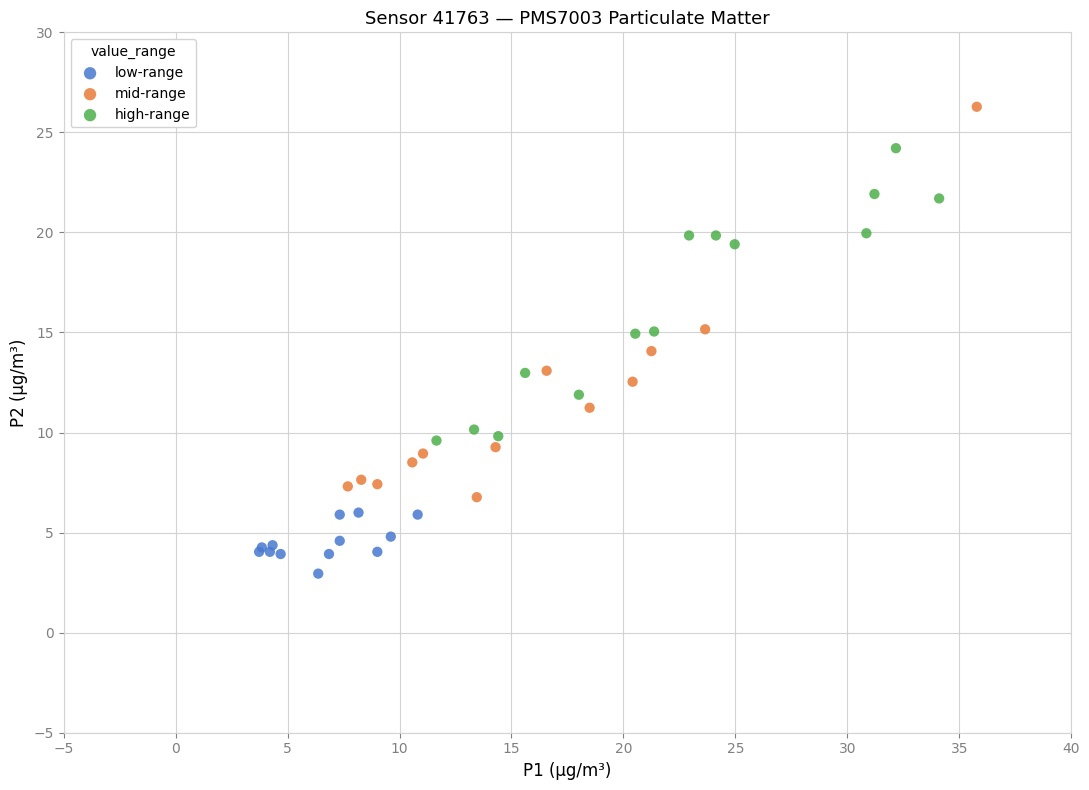

Which series contains the highest Y value?

mid-range